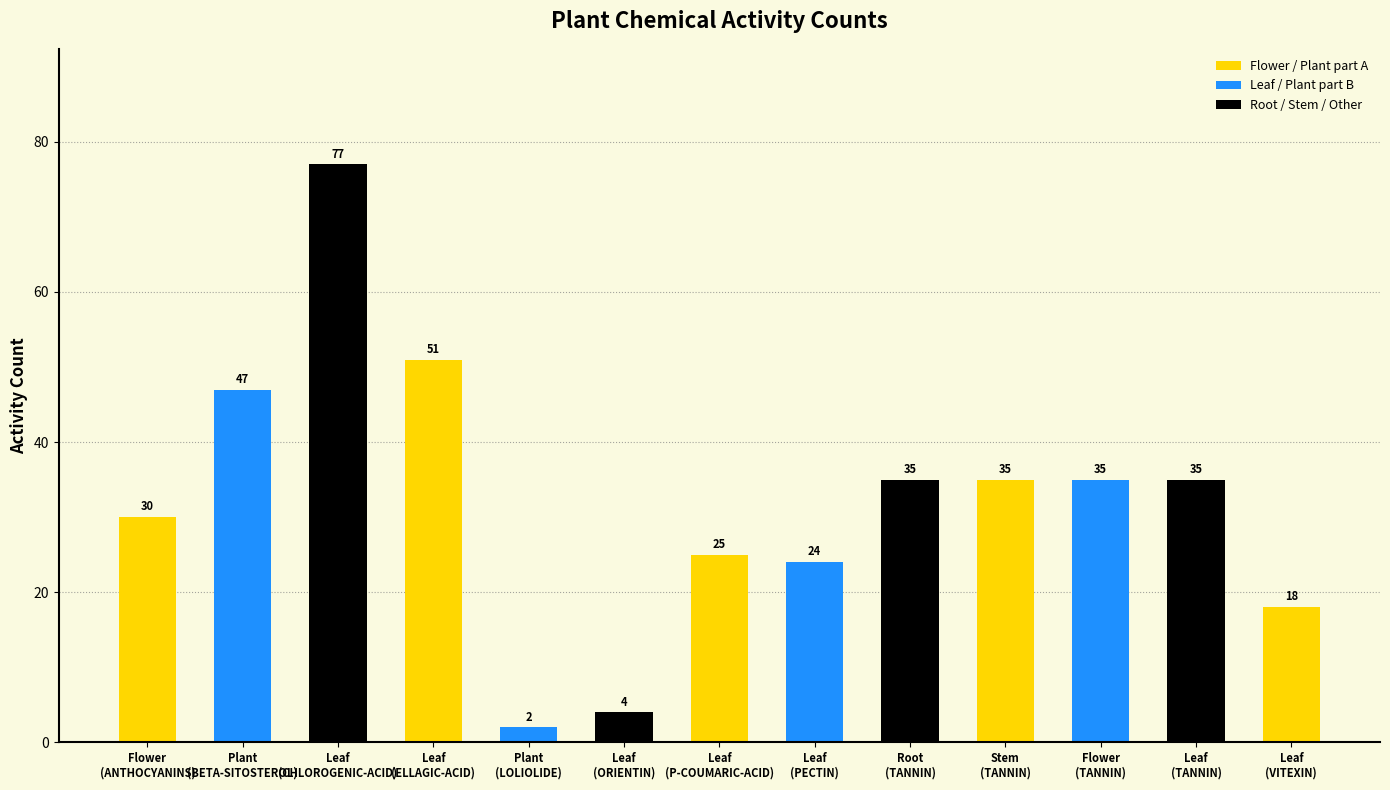

True or false: the data shows 35 at Root
(TANNIN).

True